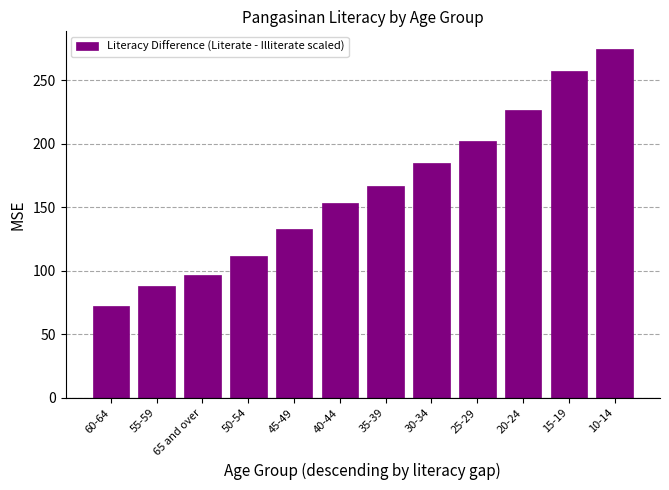

Are the bars horizontal?

No